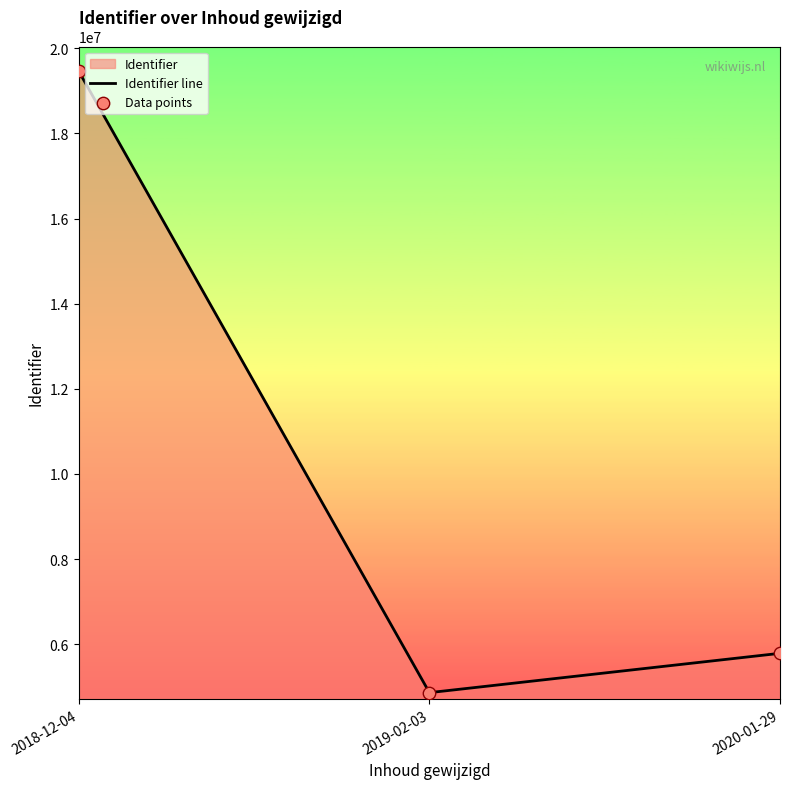

Which series reaches the maximum Y coordinate?

Identifier line